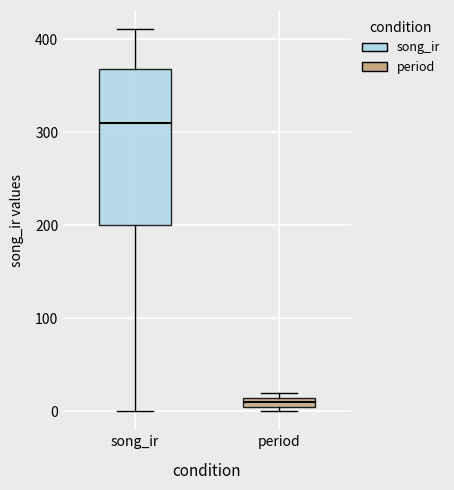

Which box's median line is the highest?

song_ir